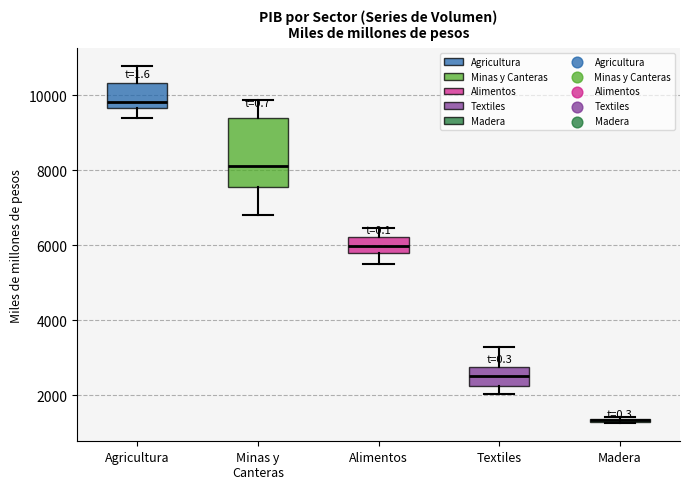

Which box is the tallest, from its lower edge to its upper edge?

Minas y Canteras